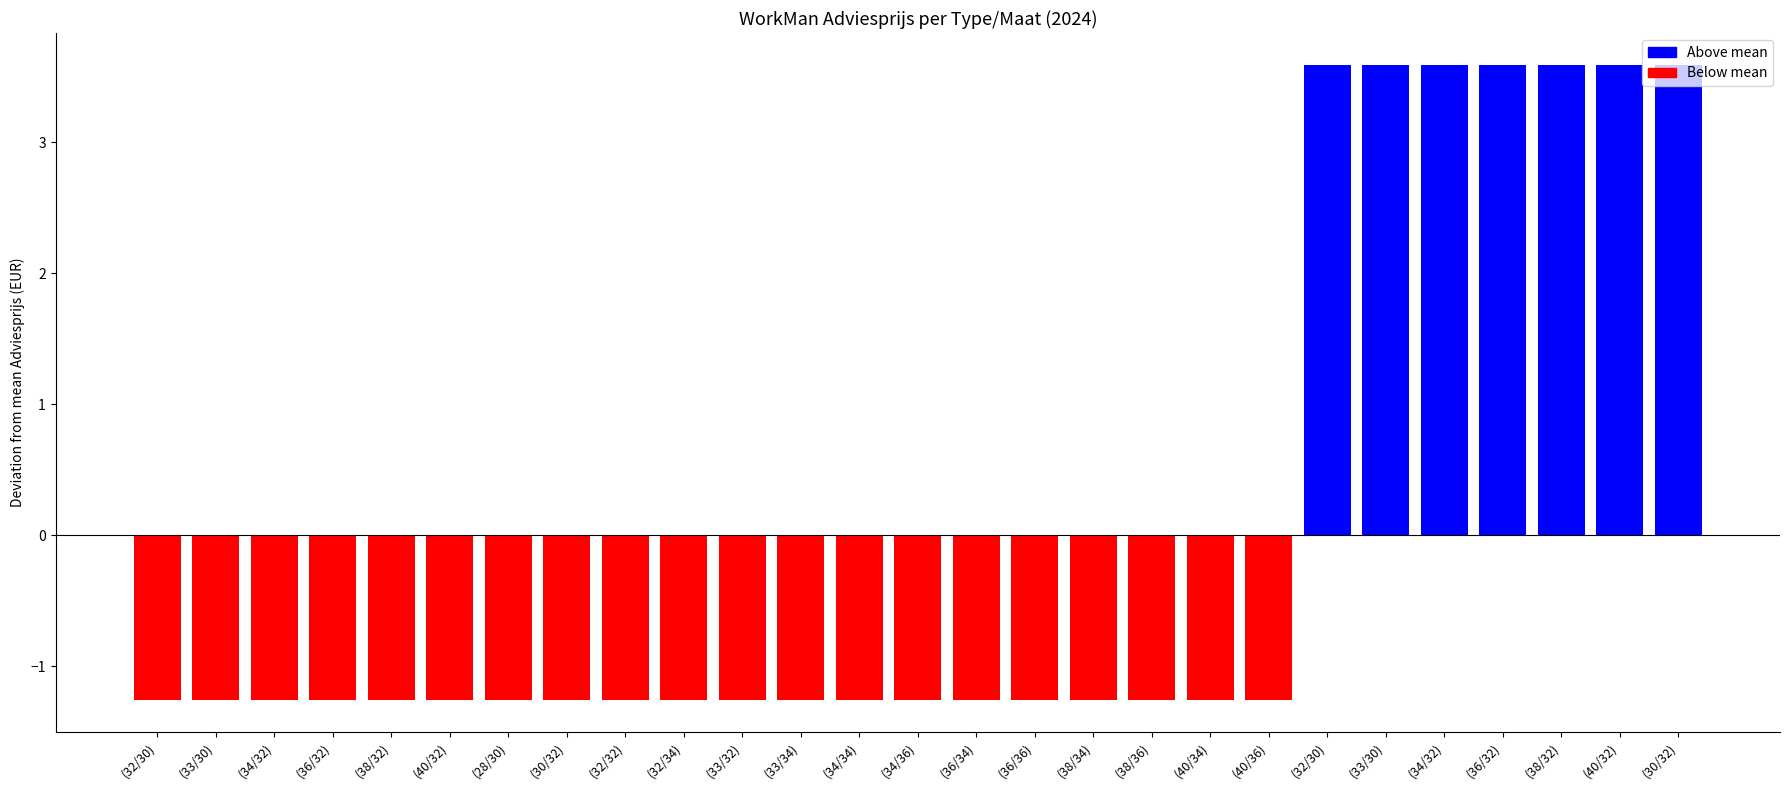

How many negative values are there?

20